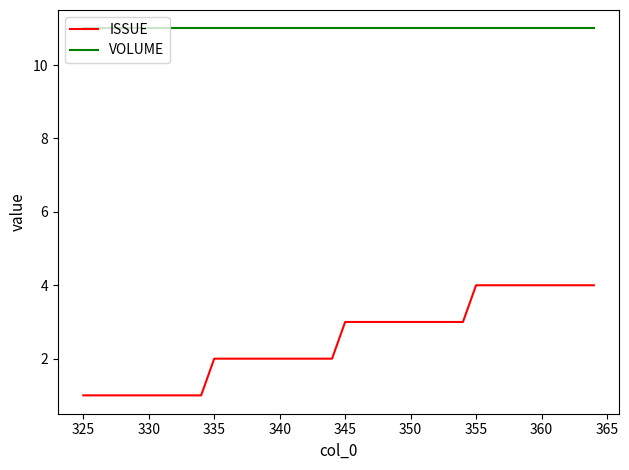

Which series has the largest range (max minus min)?

ISSUE